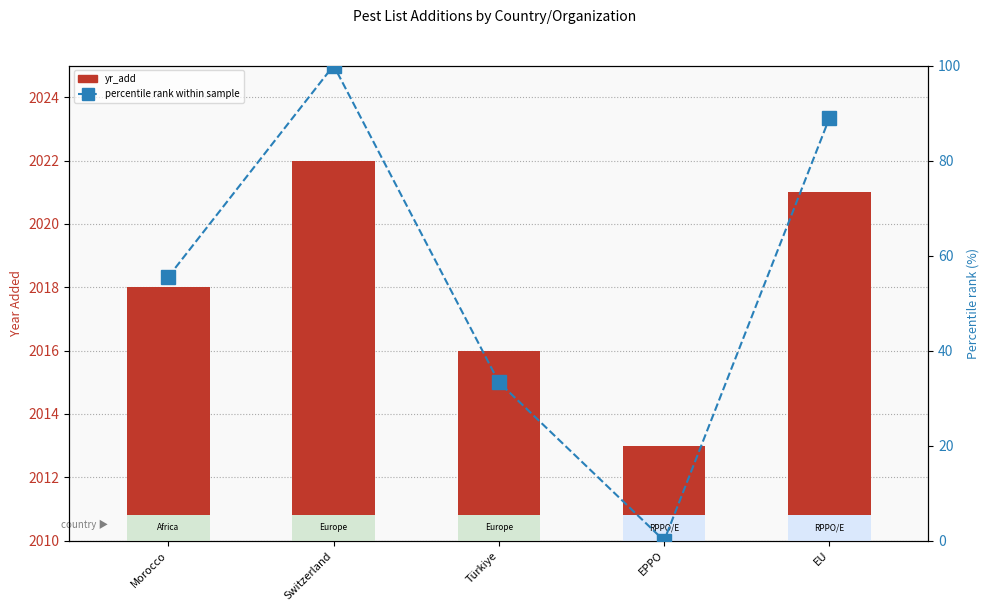

Reading right to left, transcribe all the data shown in this chart.

yr_add: 2021.0	2013.0	2016.0	2022.0	2018.0
percentile rank within sample: 88.9	0.0	33.3	100.0	55.6